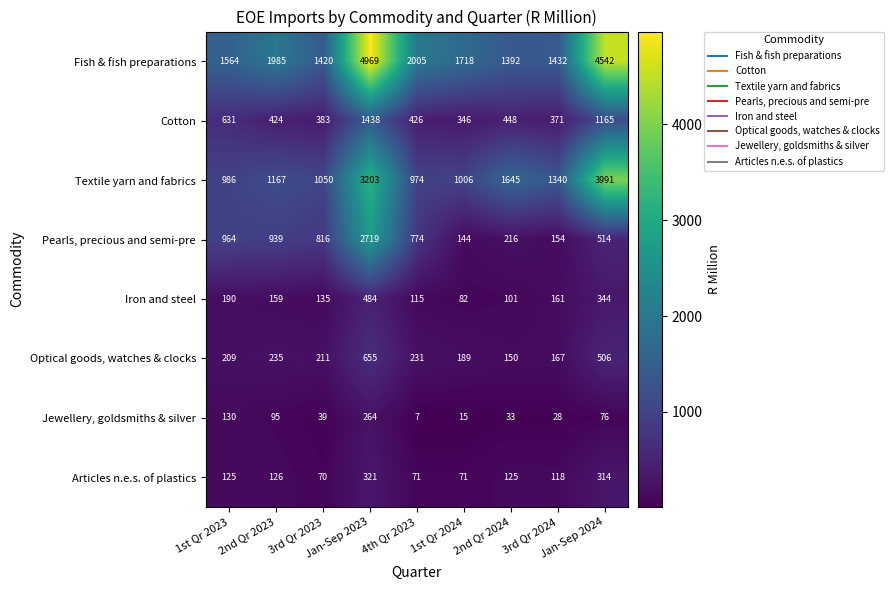

Which series has the largest range (max minus min)?

Fish & fish preparations